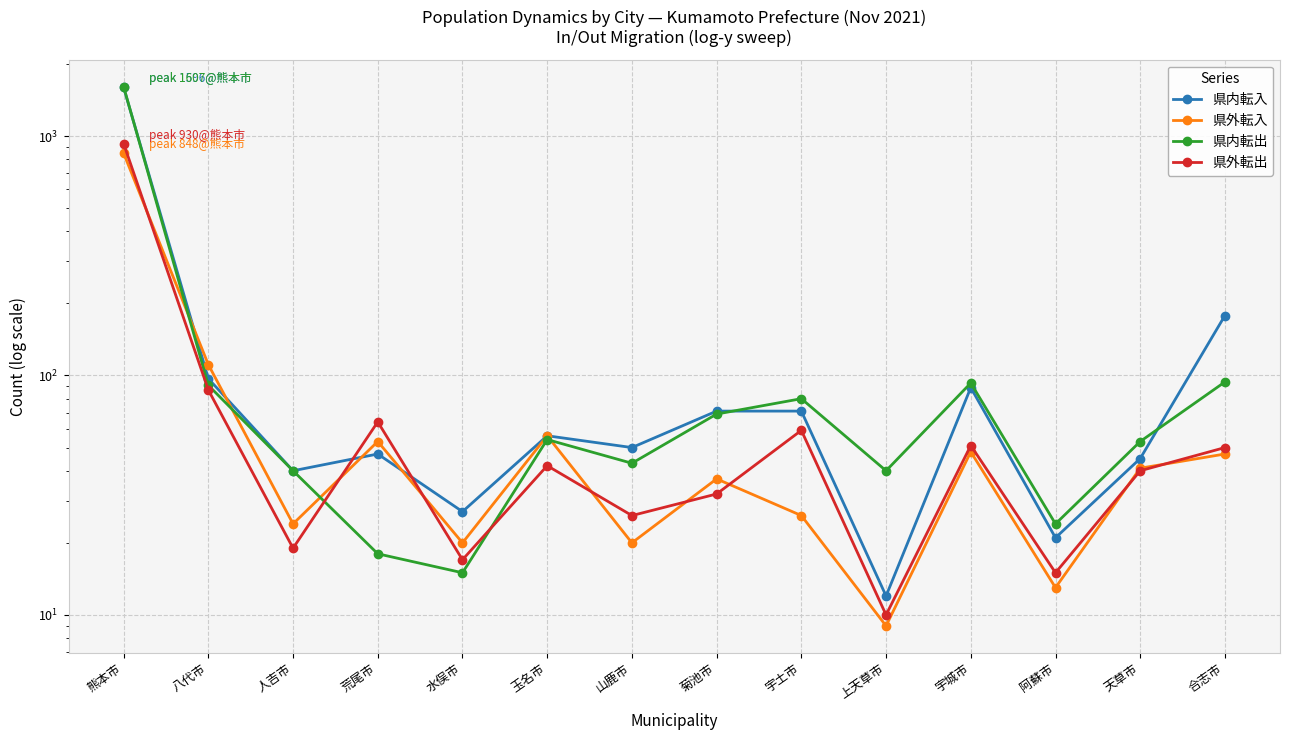

At which label does 県内転入 first exceed 56?

熊本市